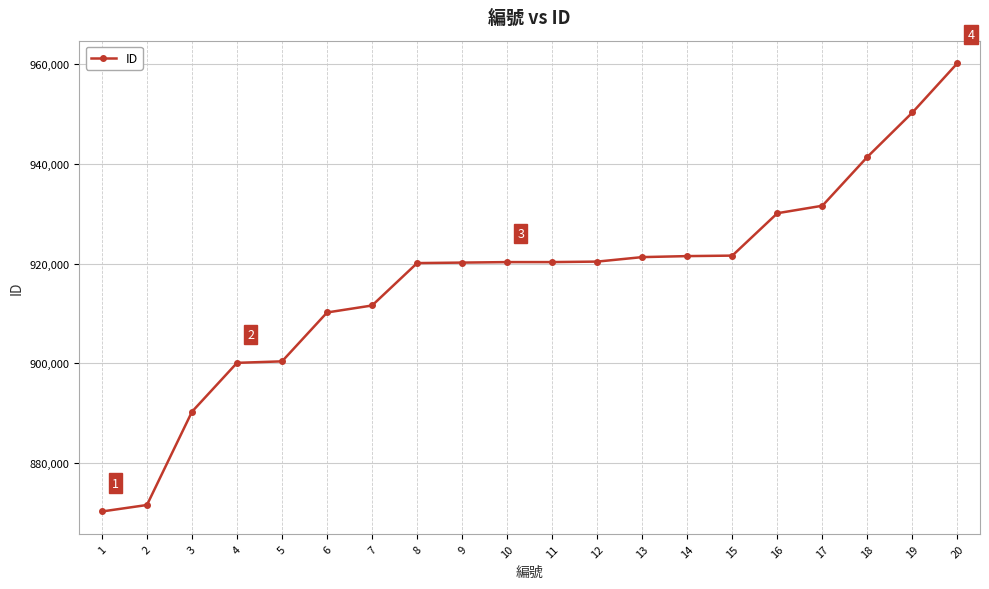

How many data points are less than 920302?

10